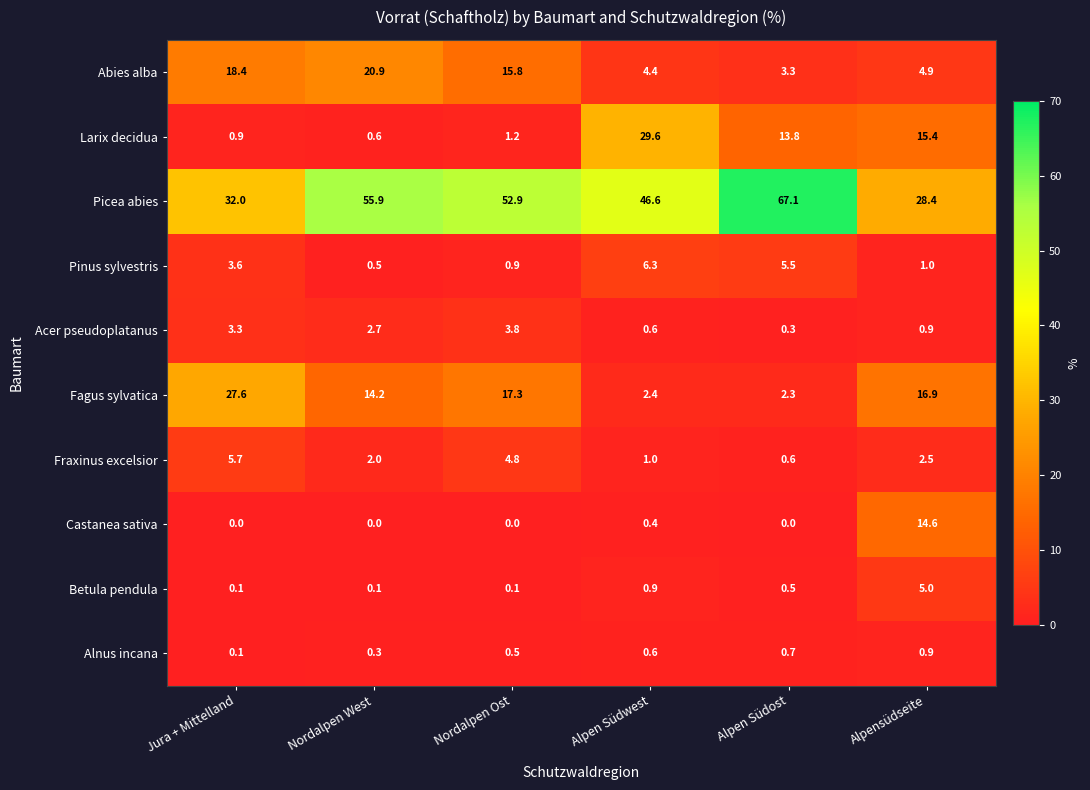

At which label does Abies alba reach its minimum?

Alpen Südost